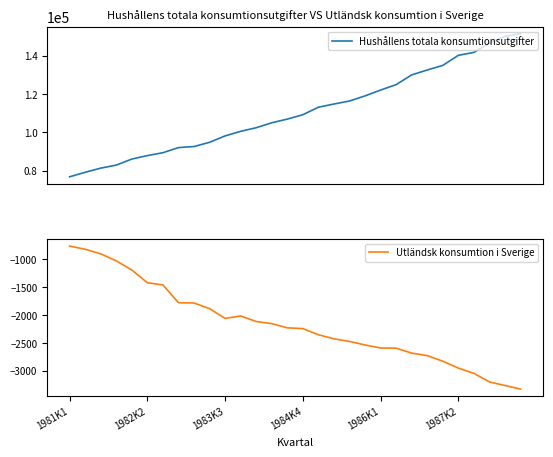

What is the maximum value for Utländsk konsumtion i Sverige?

-760